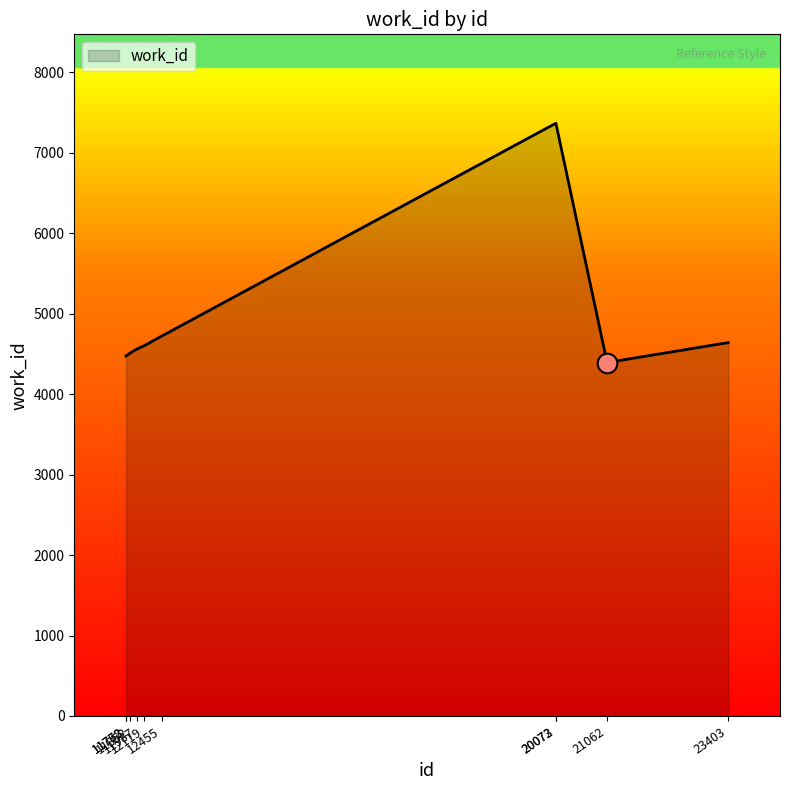

What is the ratio of the value at 11987 to the value at 11772?

1.0